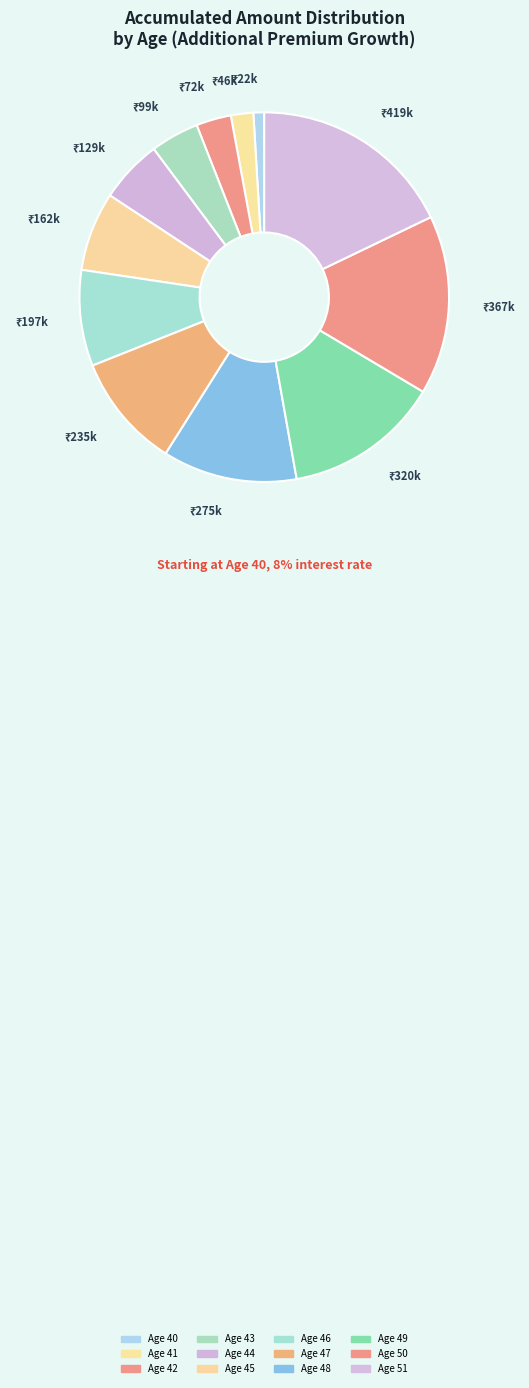

Which has a higher value, Age 40 or Age 49?

Age 49